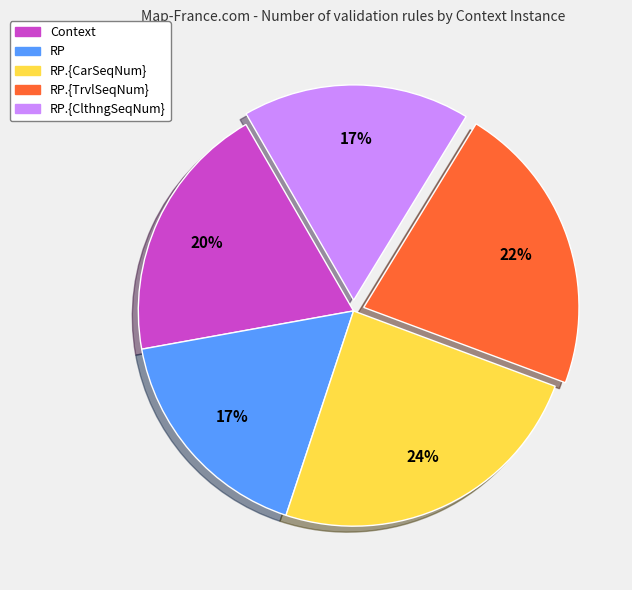

To the nearest percent, what is the average slice percentage?

20%